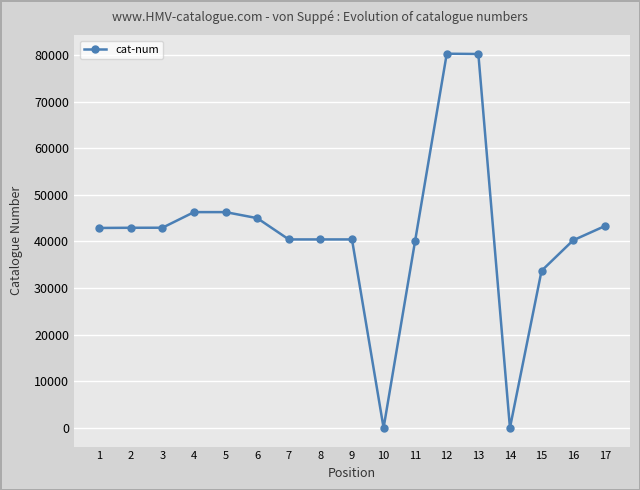

What is the sum of all values?

705699